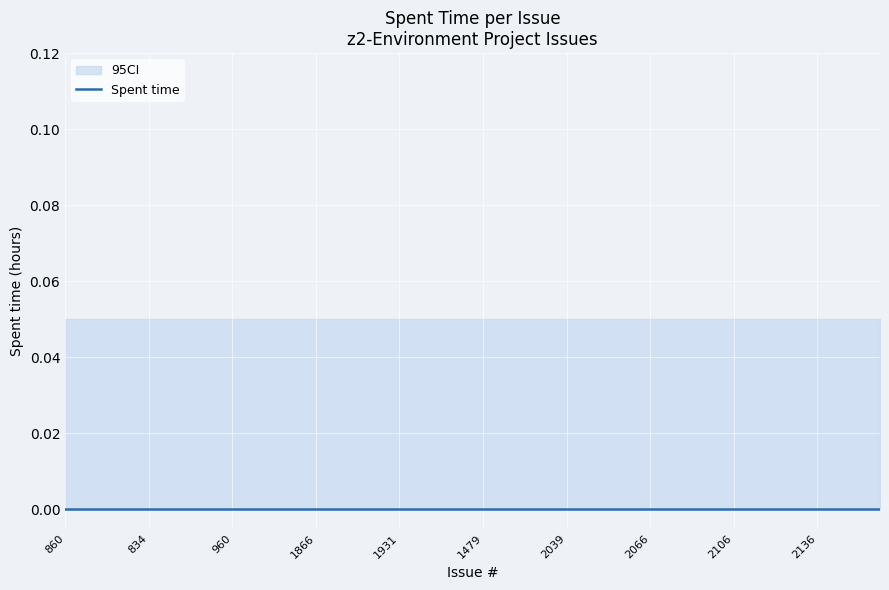

True or false: Spent time and CI_upper cross at least once.

False